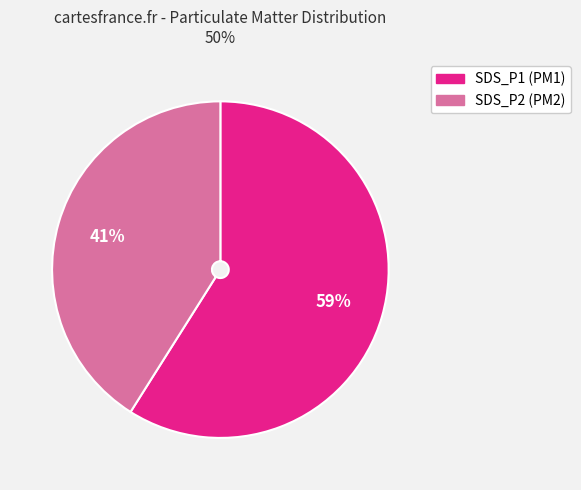

Do SDS_P2 and SDS_P1 together represent more than half of the pie?

Yes